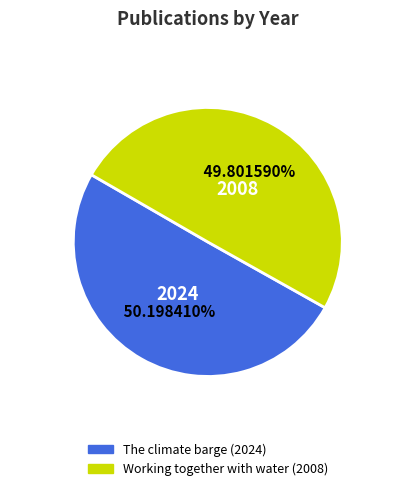

Do The climate barge (2024) and Working together with water (2008) together represent more than half of the pie?

Yes